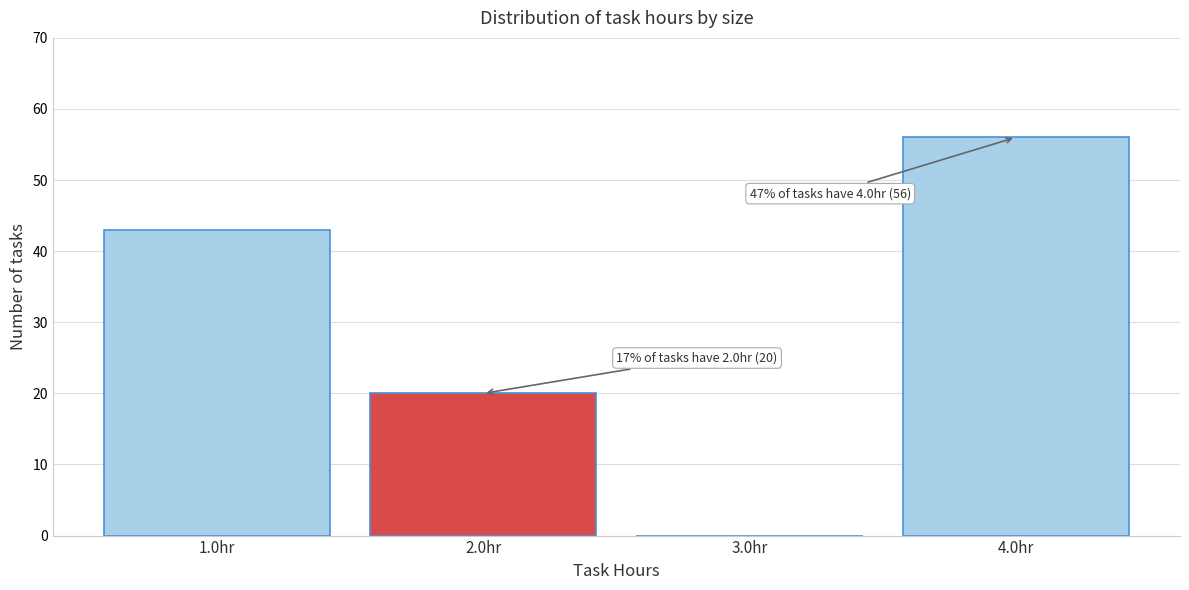

Reading left to right, transcribe all the data shown in this chart.

1.0hr=43	2.0hr=20	3.0hr=0	4.0hr=56